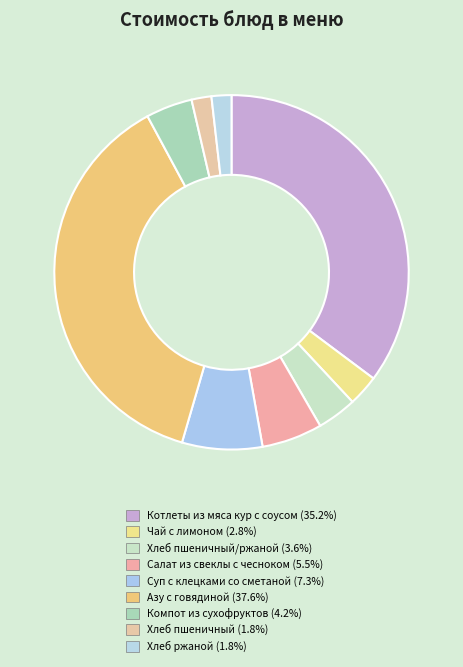

How many slices are in this pie chart?

9